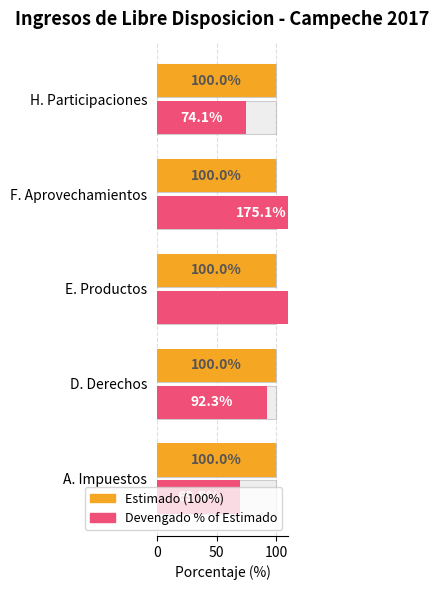

How many groups of bars are there?

5